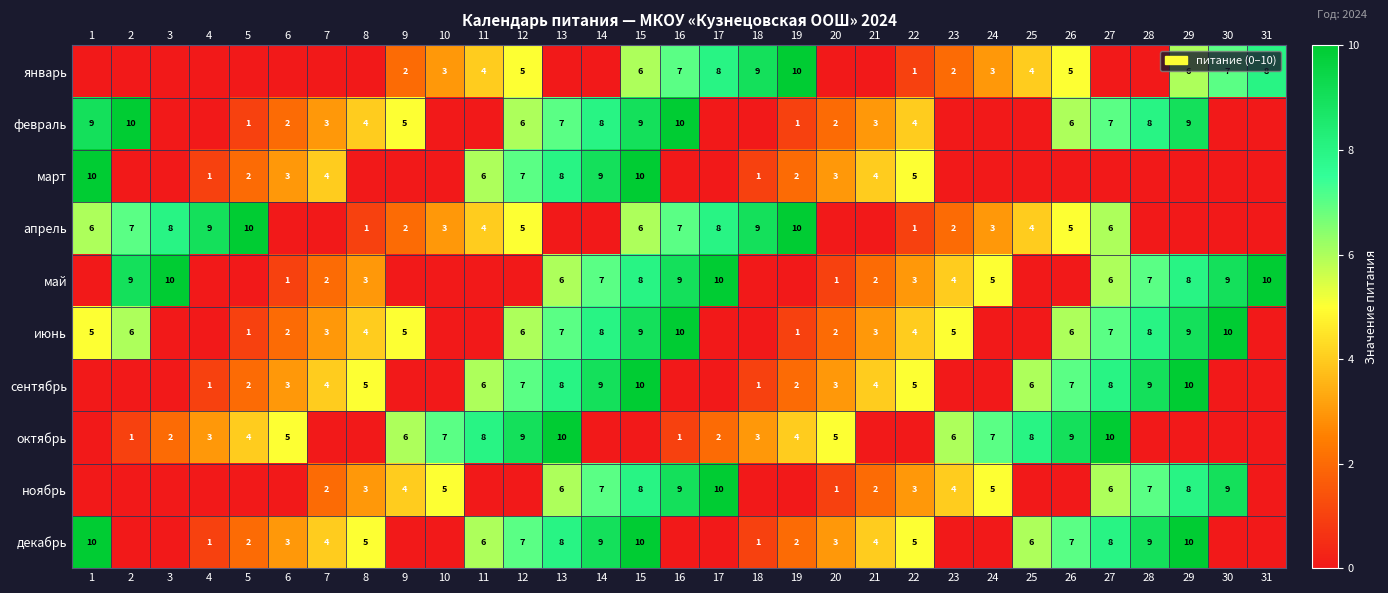

Is it true that февраль equals 1 at 26?

False